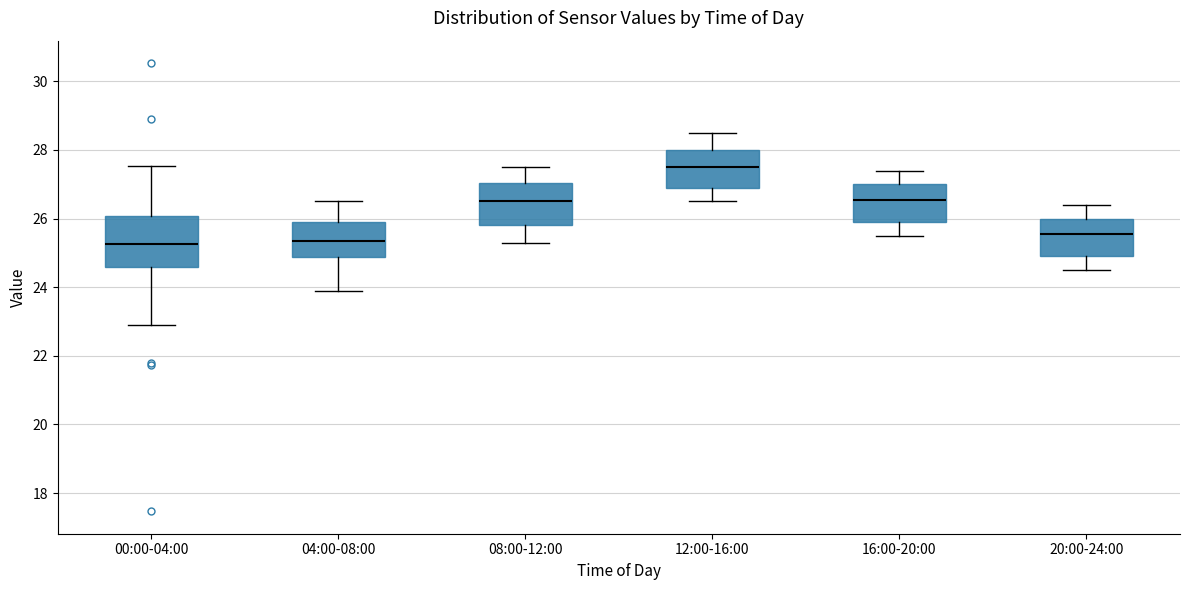

Where does the upper whisker of the box for 16:00-20:00 end on the y-axis? The values are not printed on the chart, so give them approximately, as read against the axis.

27.4